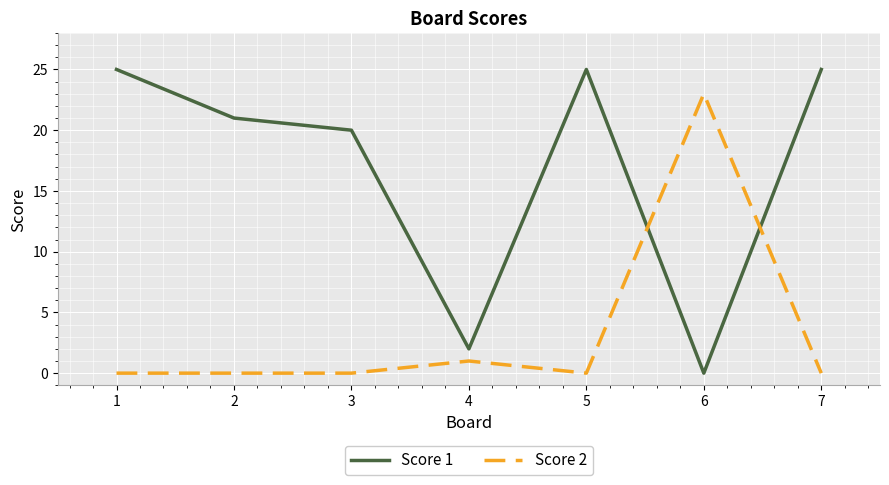

The Score 2 series shows -13 at 3. True or false?

False